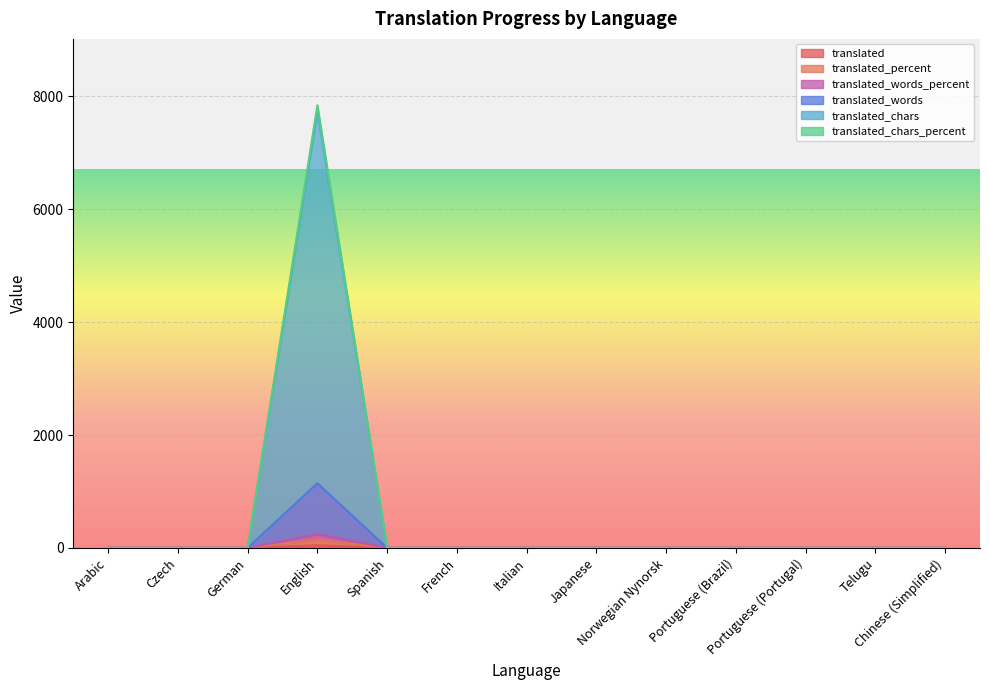

Which has a higher value, Arabic or Portuguese (Portugal)?

Arabic